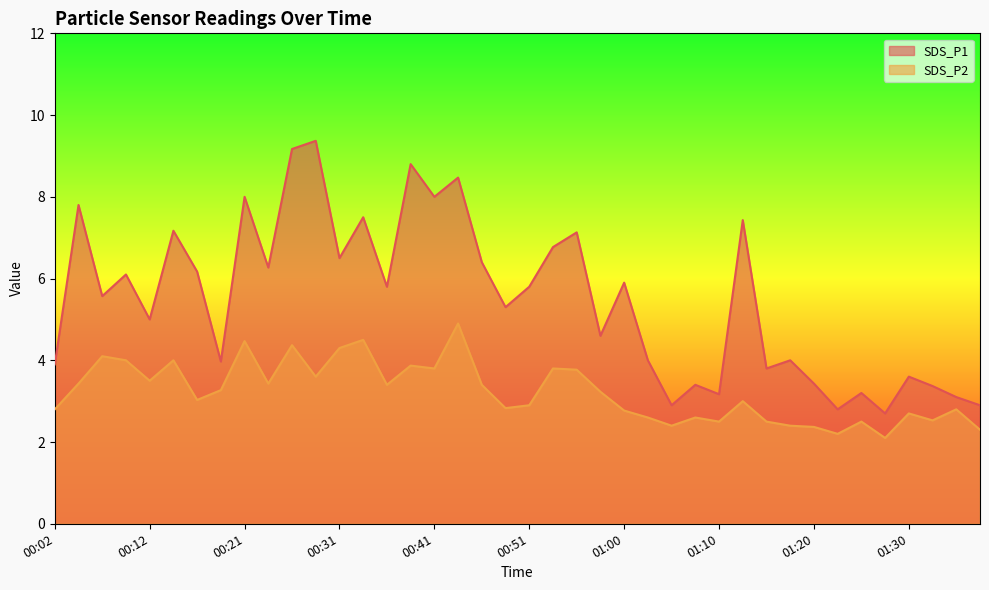

The value of SDS_P1 at 01:03 is 2.4. True or false?

False